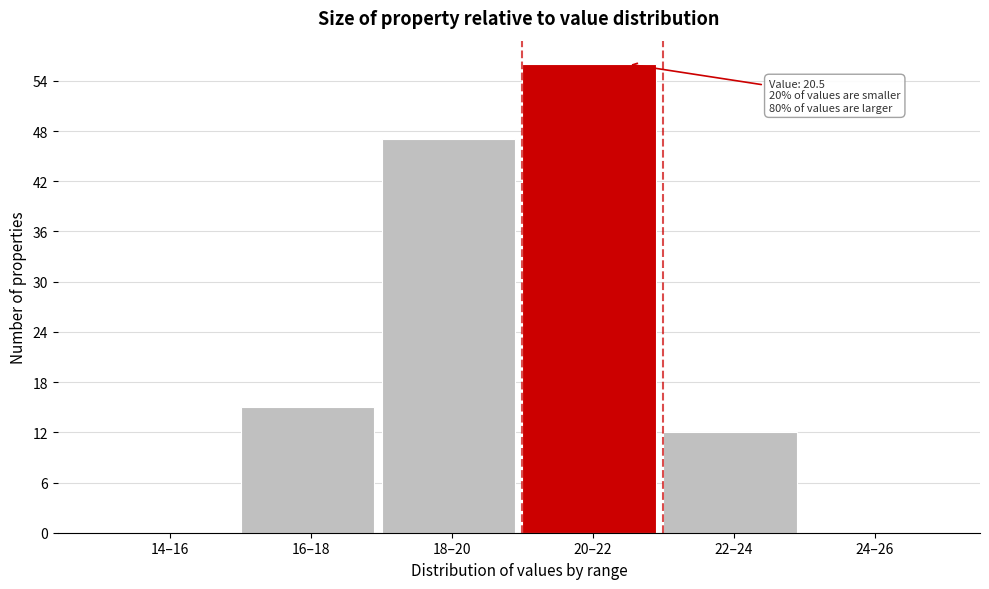

Reading left to right, list all the values displayed in this chart.

14–16=0	16–18=15	18–20=47	20–22=56	22–24=12	24–26=0